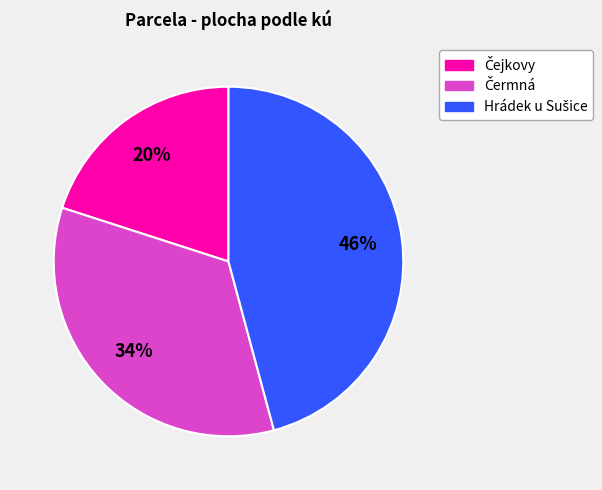

Is there any slice that represents more than half of the pie?

No